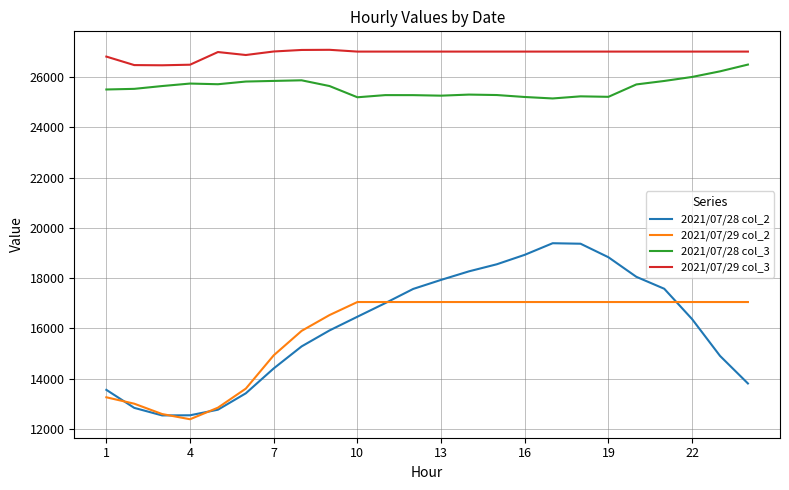

What is the minimum value for 2021/07/29 col_2?

12386